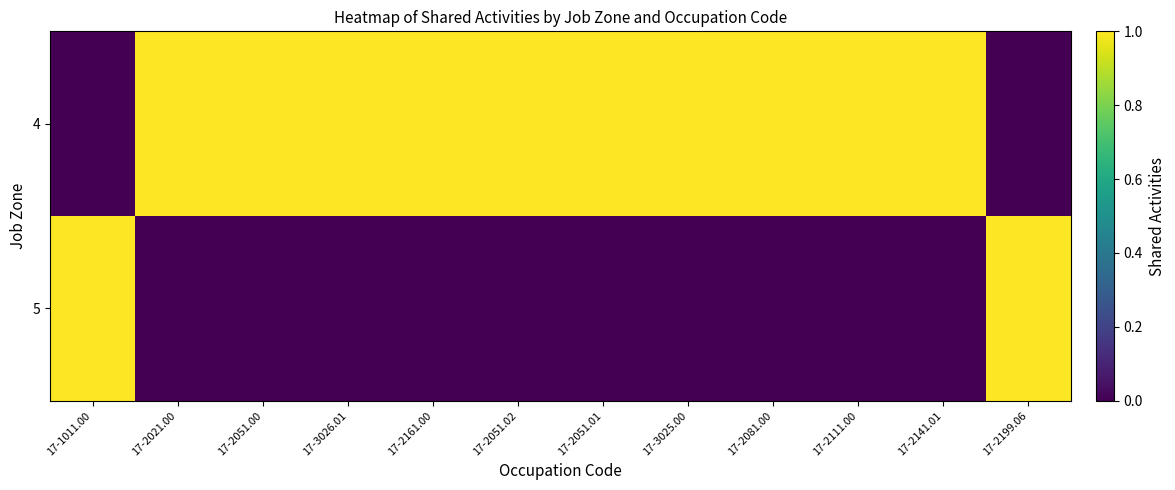

Rank the series at 17-2161.00 from lowest to highest value.

5, 4